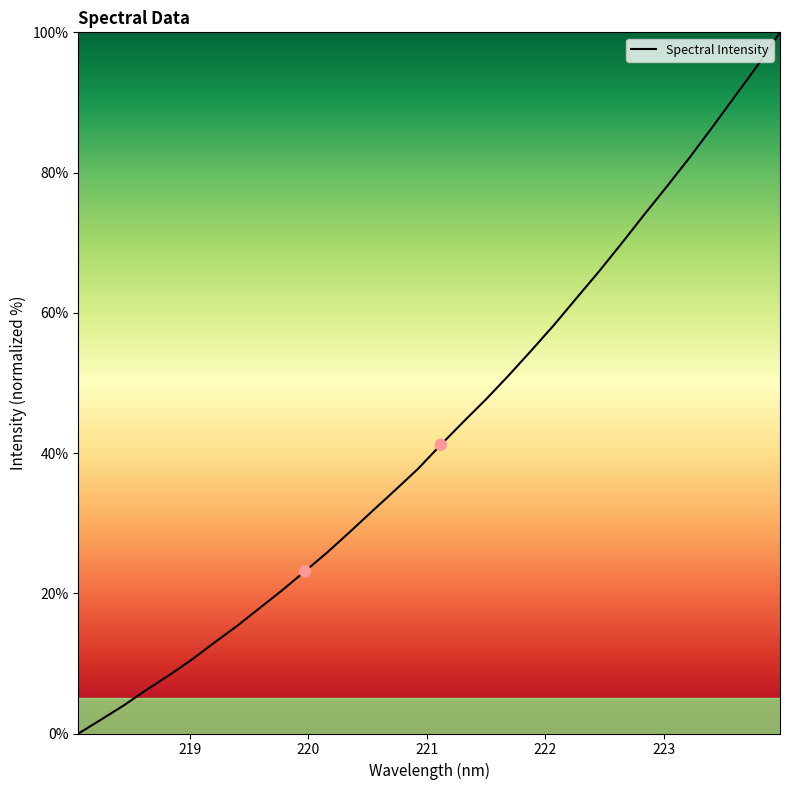

What is the difference between the maximum and minimum values?

100.0